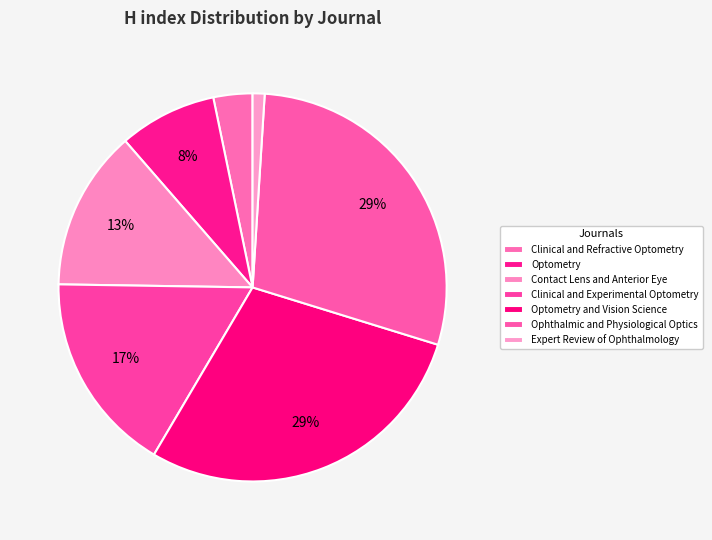

How many slices are in this pie chart?

7